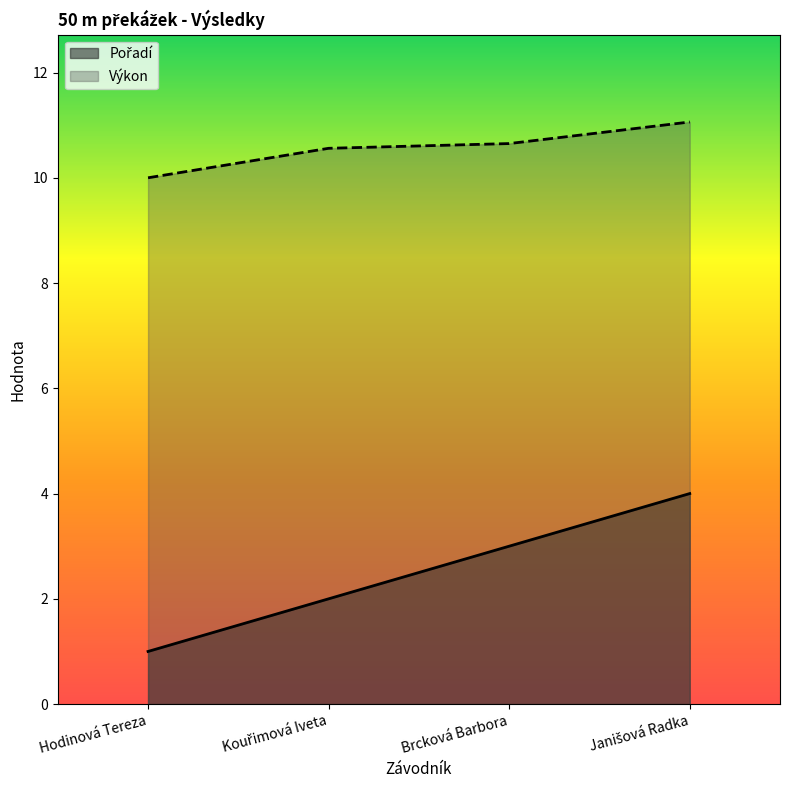

What is the value of the Pořadí point at the 4th from the left?

4.0